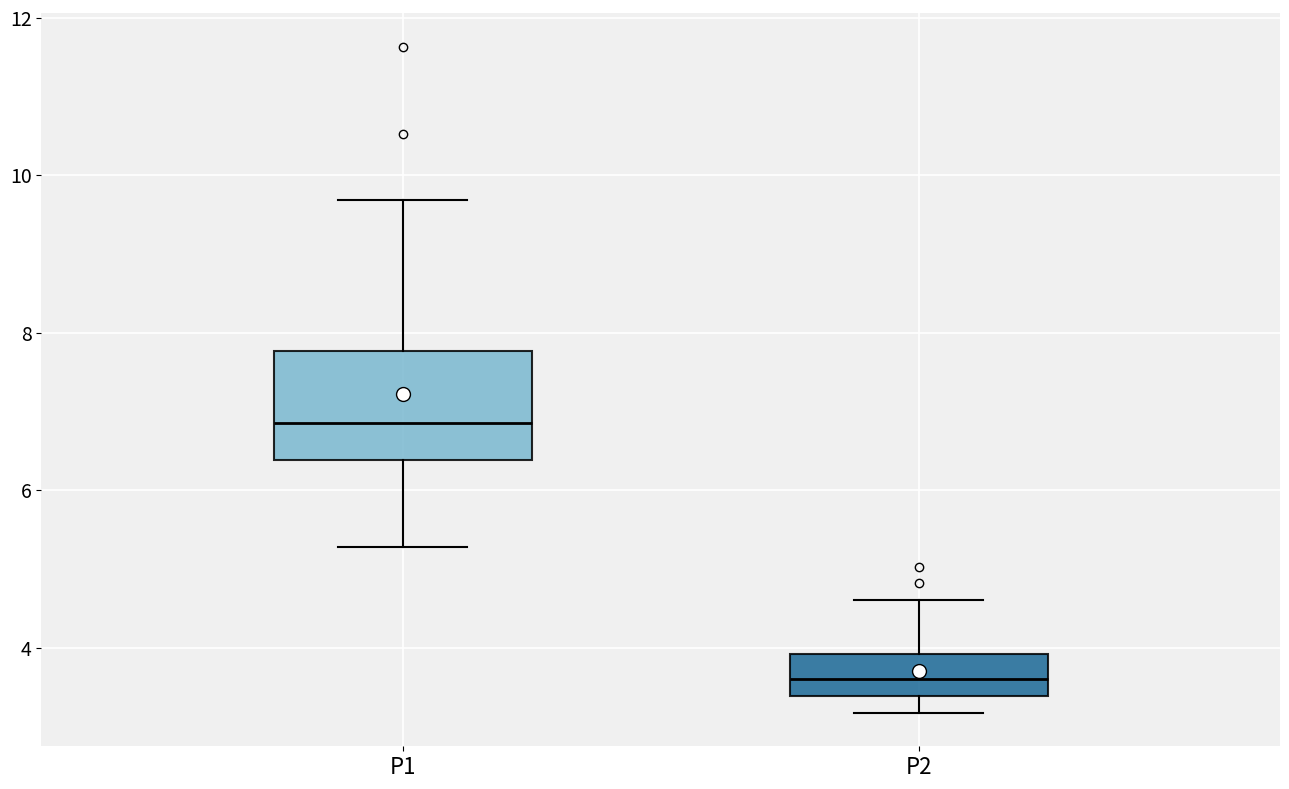

Which box's median line is the highest?

P1